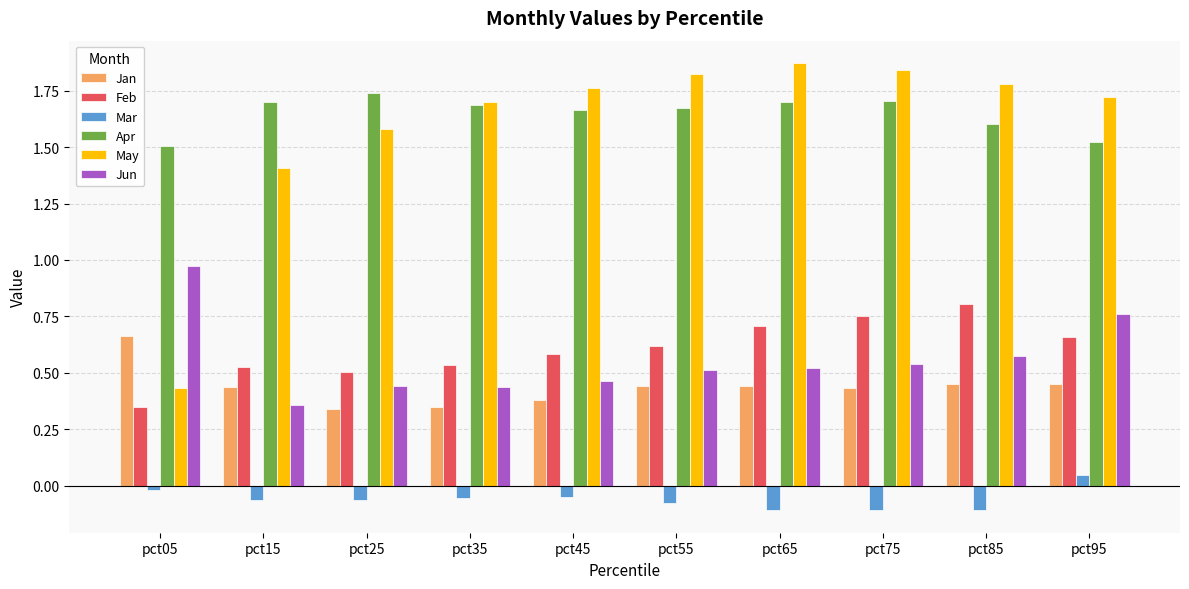

Which series has the largest range (max minus min)?

May